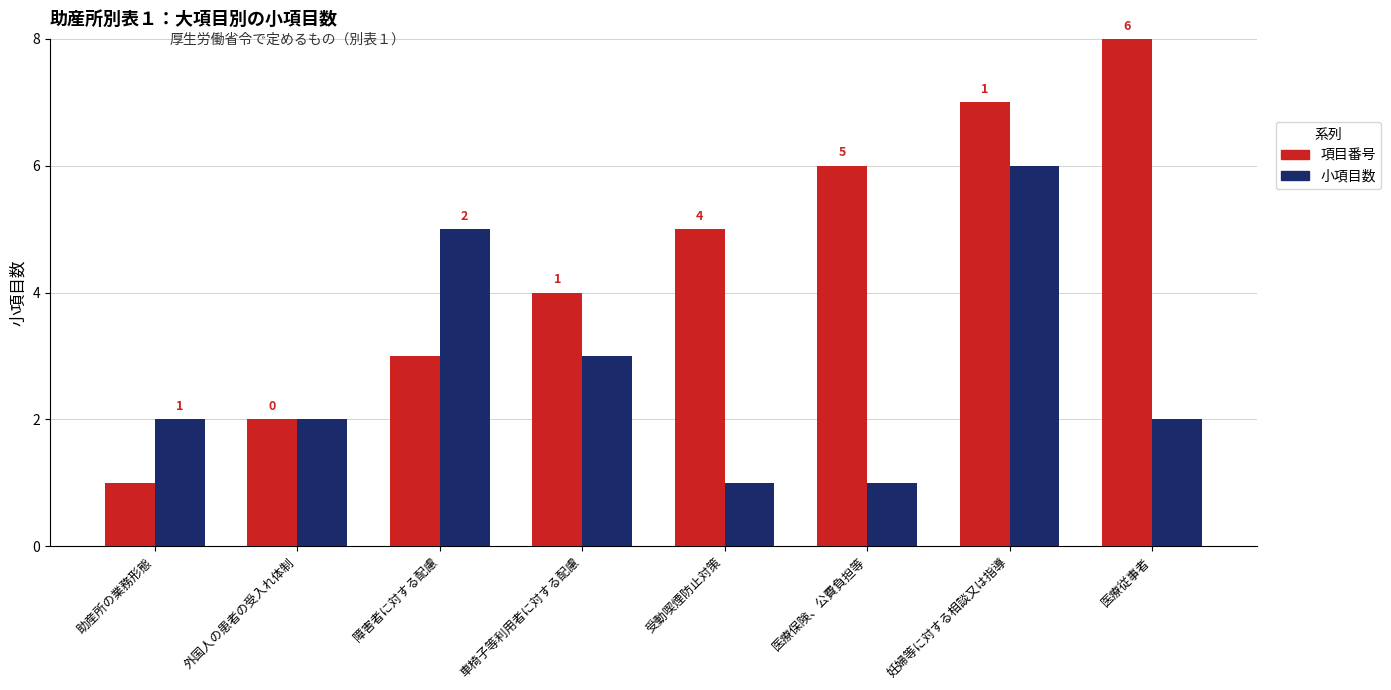

What is the minimum value for 小項目数?

1